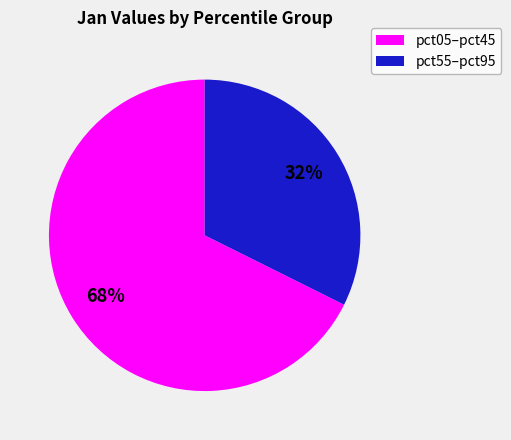

Is there any slice that represents more than half of the pie?

Yes